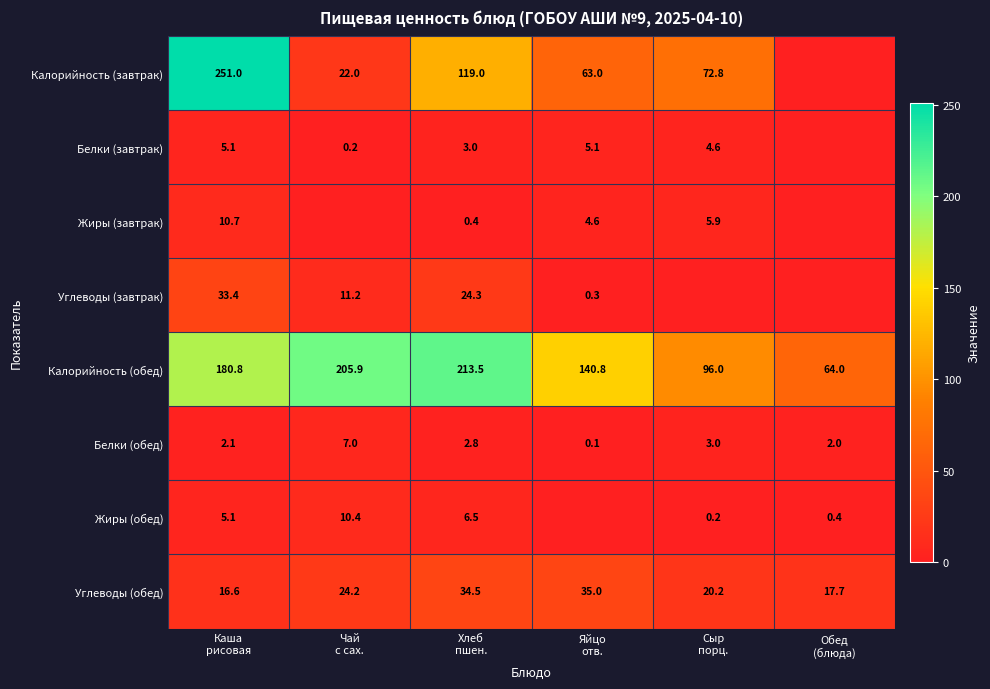

What is the highest value of the Белки (обед) series?

7.0